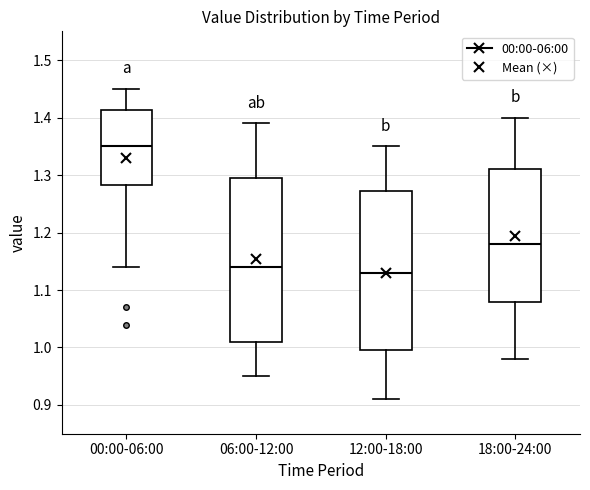

Reading left to right, read every box against the y-axis: the position of its median line, the range the box covers, and the ends of its whiskers. The values are not printed on the chart, so give them approximately, as read against the axis.

00:00-06:00: median 1.35, box 1.28 to 1.41, whiskers 1.14 to 1.45
06:00-12:00: median 1.14, box 1.01 to 1.30, whiskers 0.95 to 1.39
12:00-18:00: median 1.13, box 1.00 to 1.27, whiskers 0.91 to 1.35
18:00-24:00: median 1.18, box 1.08 to 1.31, whiskers 0.98 to 1.40